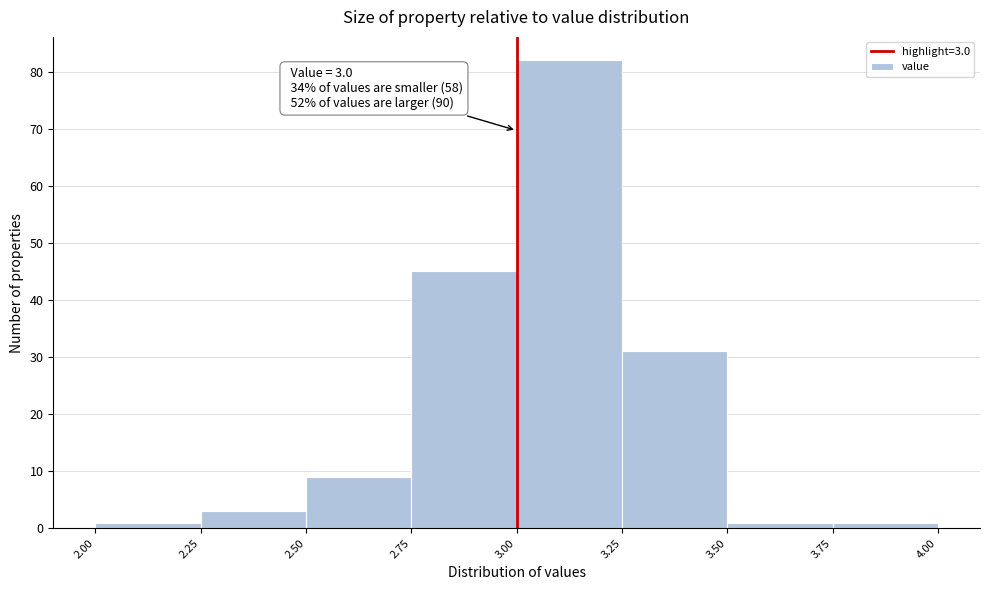

Over which range of the x-axis is the bar tallest?

3.00 to 3.25